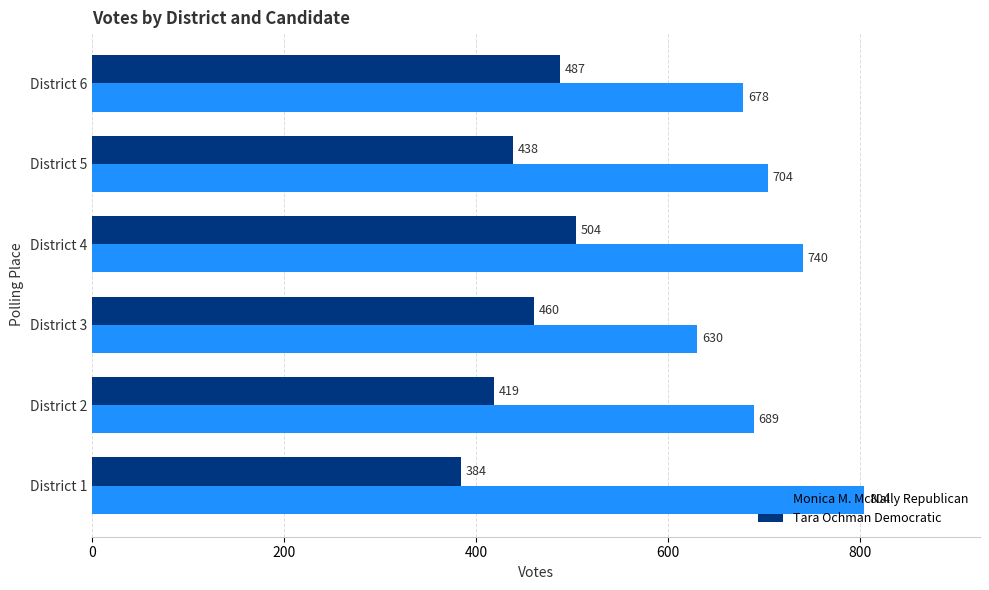

What is the sum of all Monica M. McNally Republican values?

4245